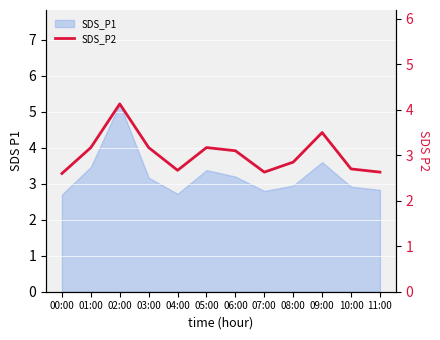

Approximately how many times larger is the value at 02:00 compared to 03:00?

1.3